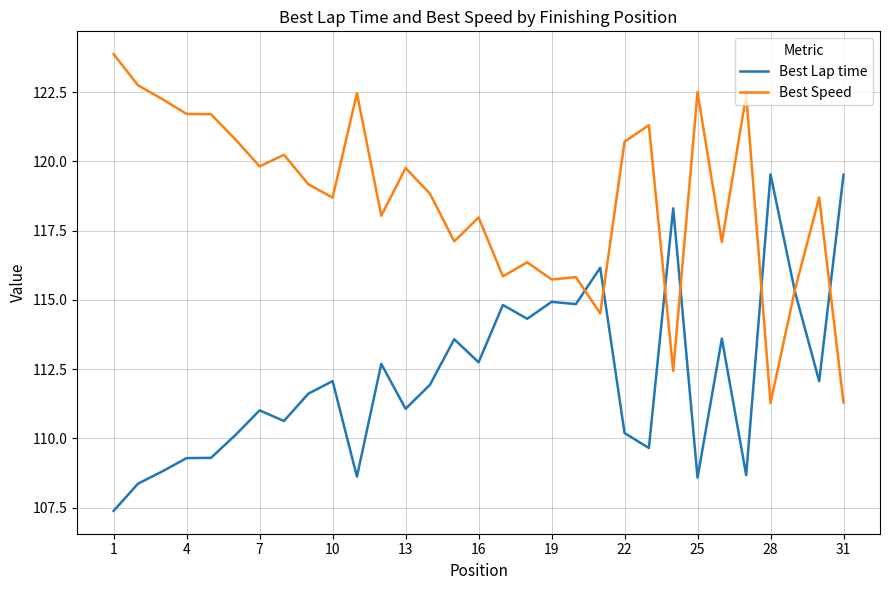

True or false: Best Lap time has more than 2 points higher than both neighbors.

True